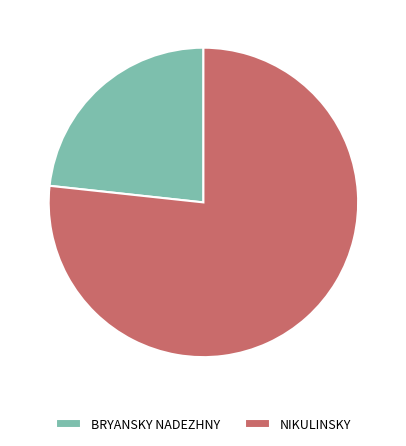

Do NIKULINSKY and BRYANSKY NADEZHNY together represent more than half of the pie?

Yes